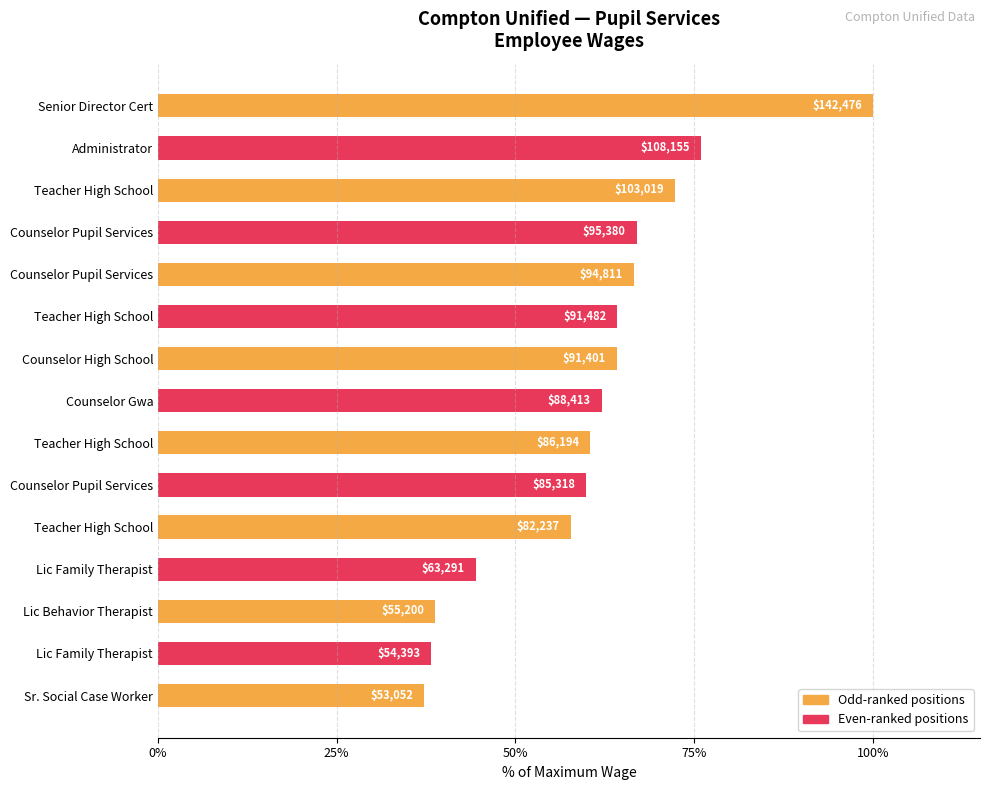

Are the bars horizontal?

Yes